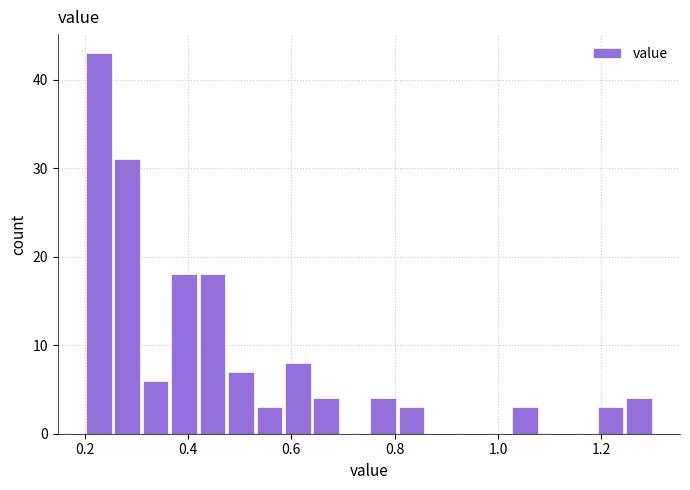

Read against the x-axis, roughly where is the centre of the tallest bar?

0.22